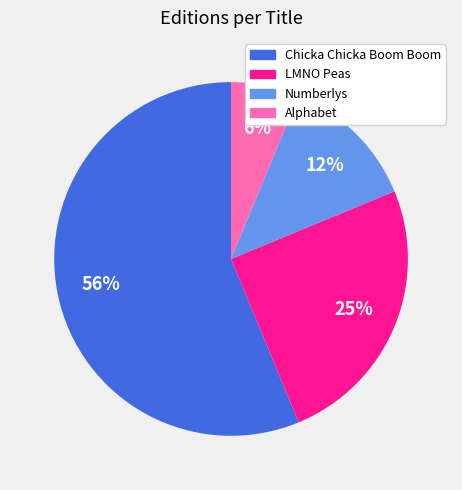

To the nearest percent, what is the difference between the LMNO Peas and Chicka Chicka Boom Boom slice percentages?

31%